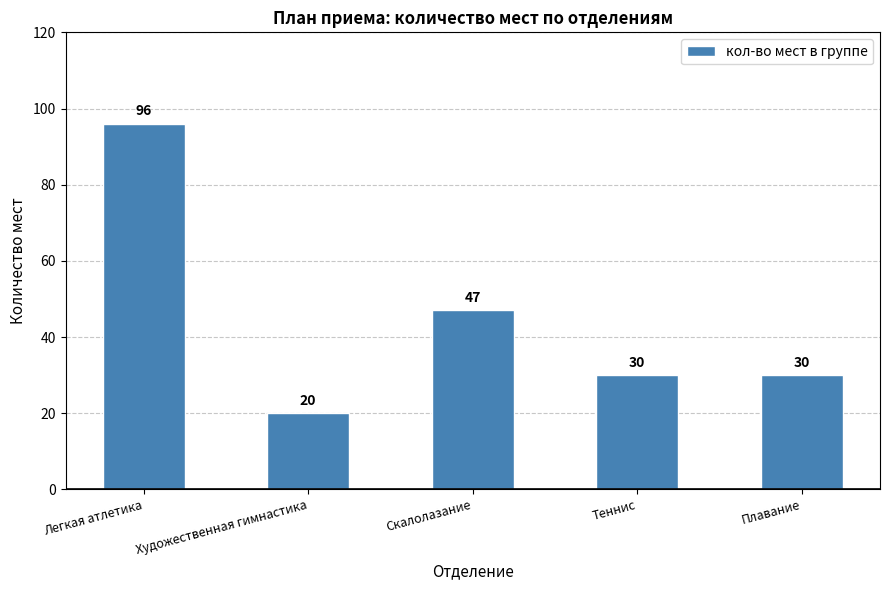

At which category does the chart reach its minimum across all series?

Художественная гимнастика